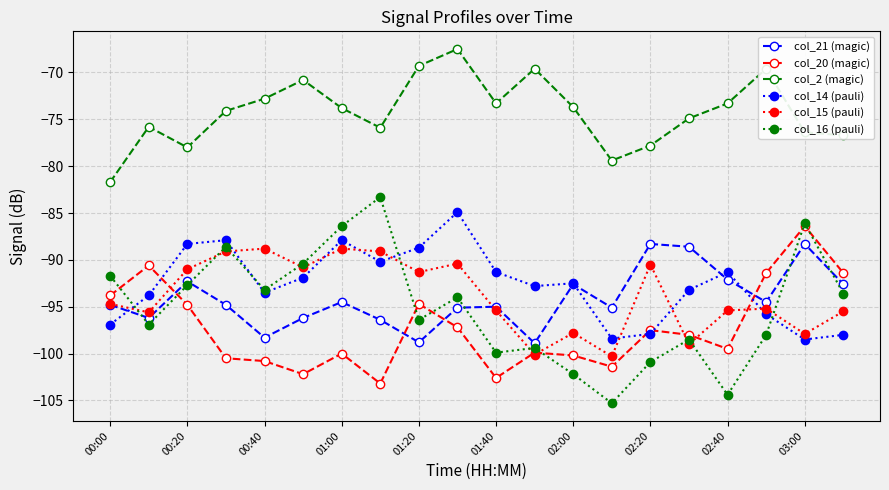

What is the maximum value shown in the chart?

-67.5